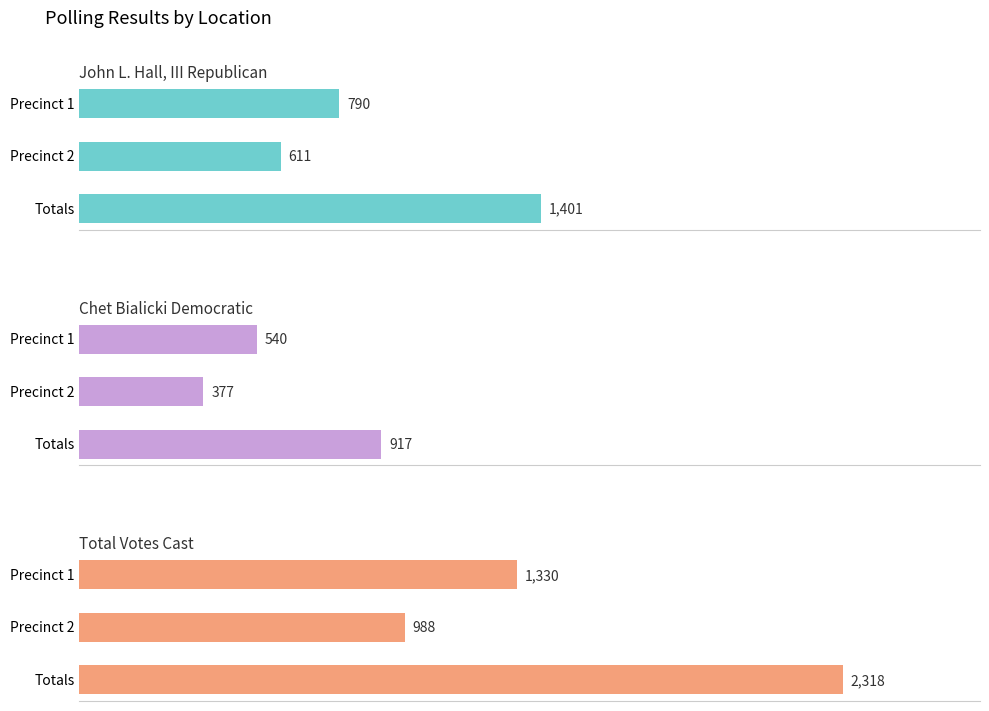

How many groups of bars are there?

3